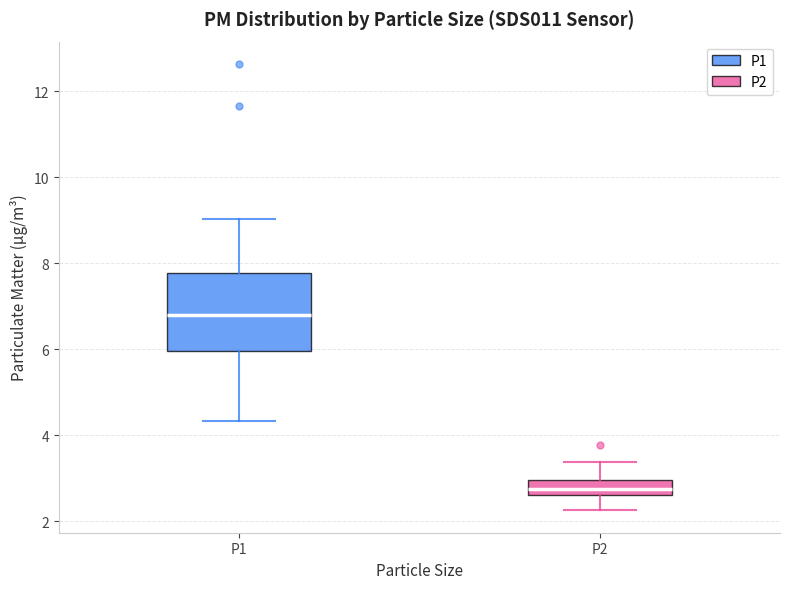

Comparing the boxes themselves (not the whiskers), which one is the tallest?

P1